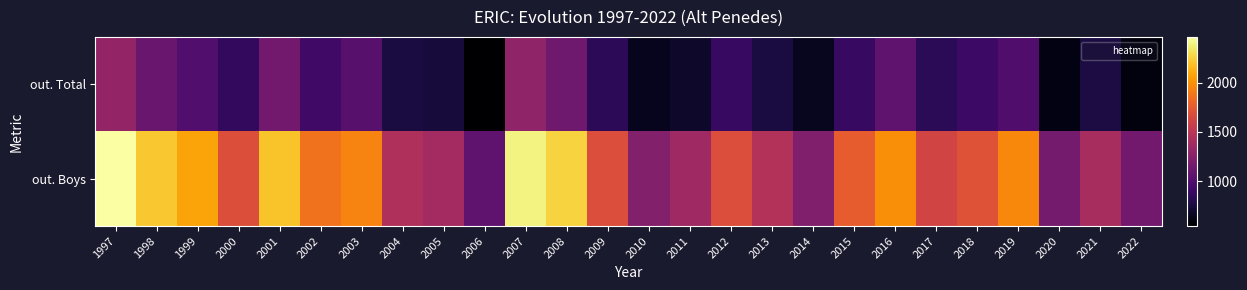

What is the maximum value shown in the chart?

2466